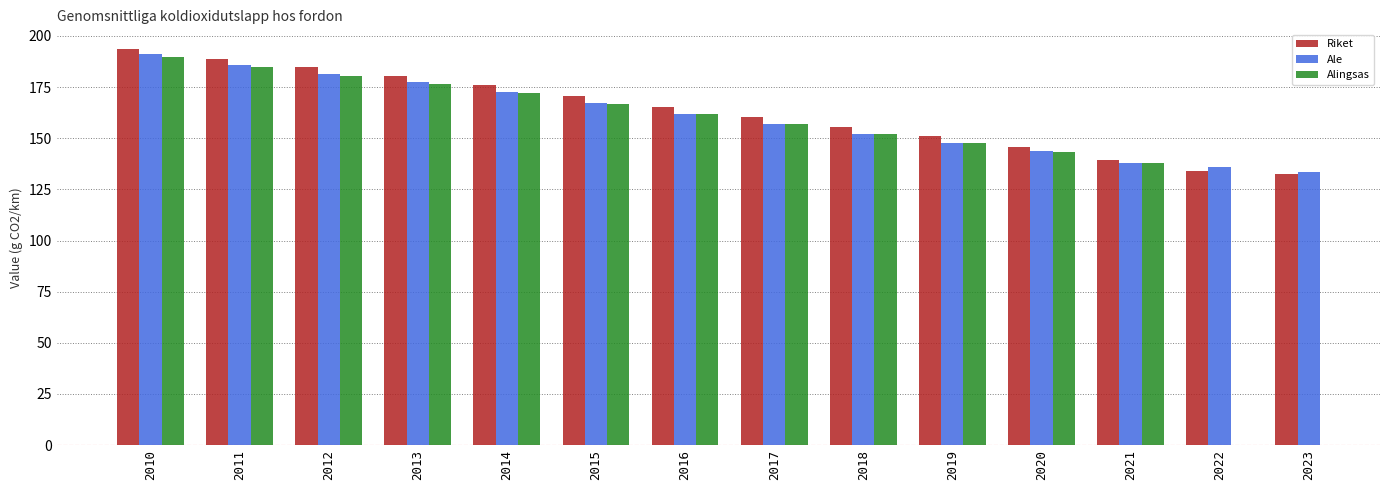

How many distinct data groups are displayed?

3